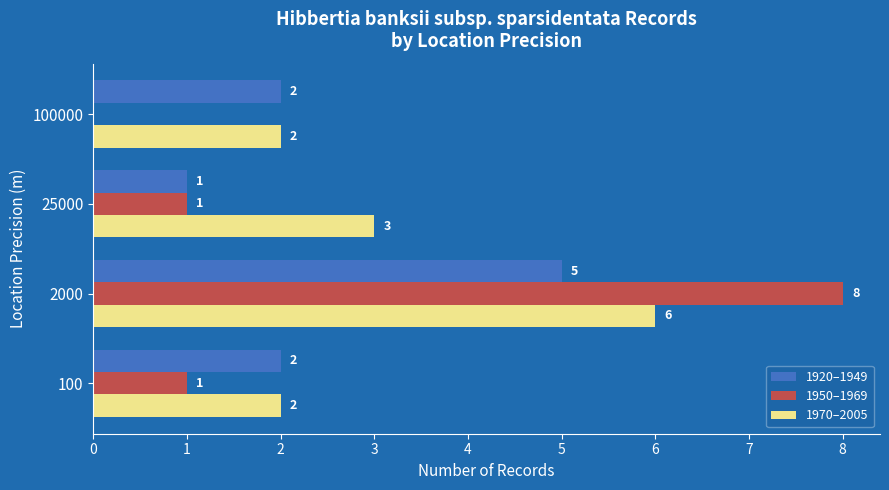

What are all the series names shown in the legend?

1920–1949, 1950–1969, 1970–2005